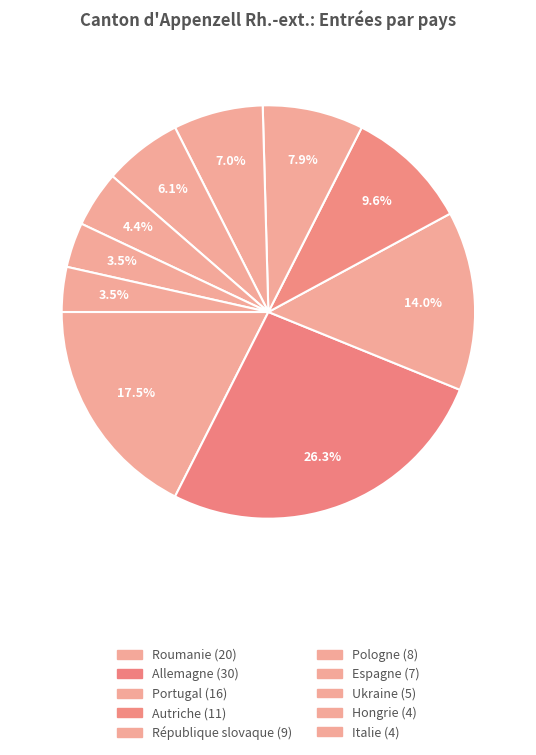

Which has a higher value, Hongrie or Allemagne?

Allemagne